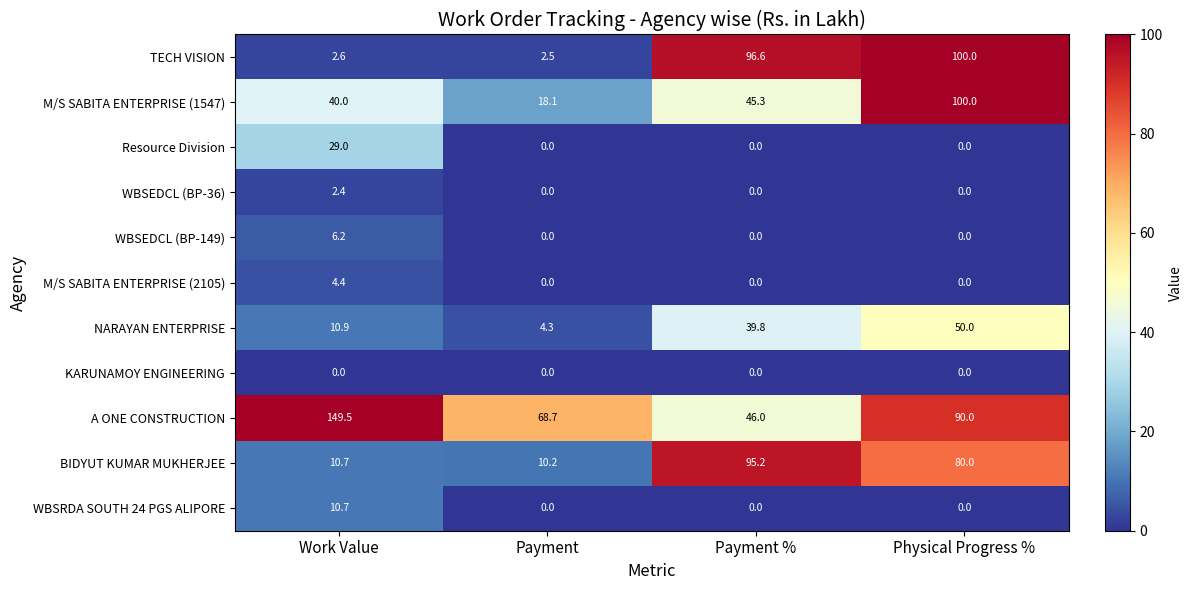

Which series has the largest total across all categories?

A ONE CONSTRUCTION